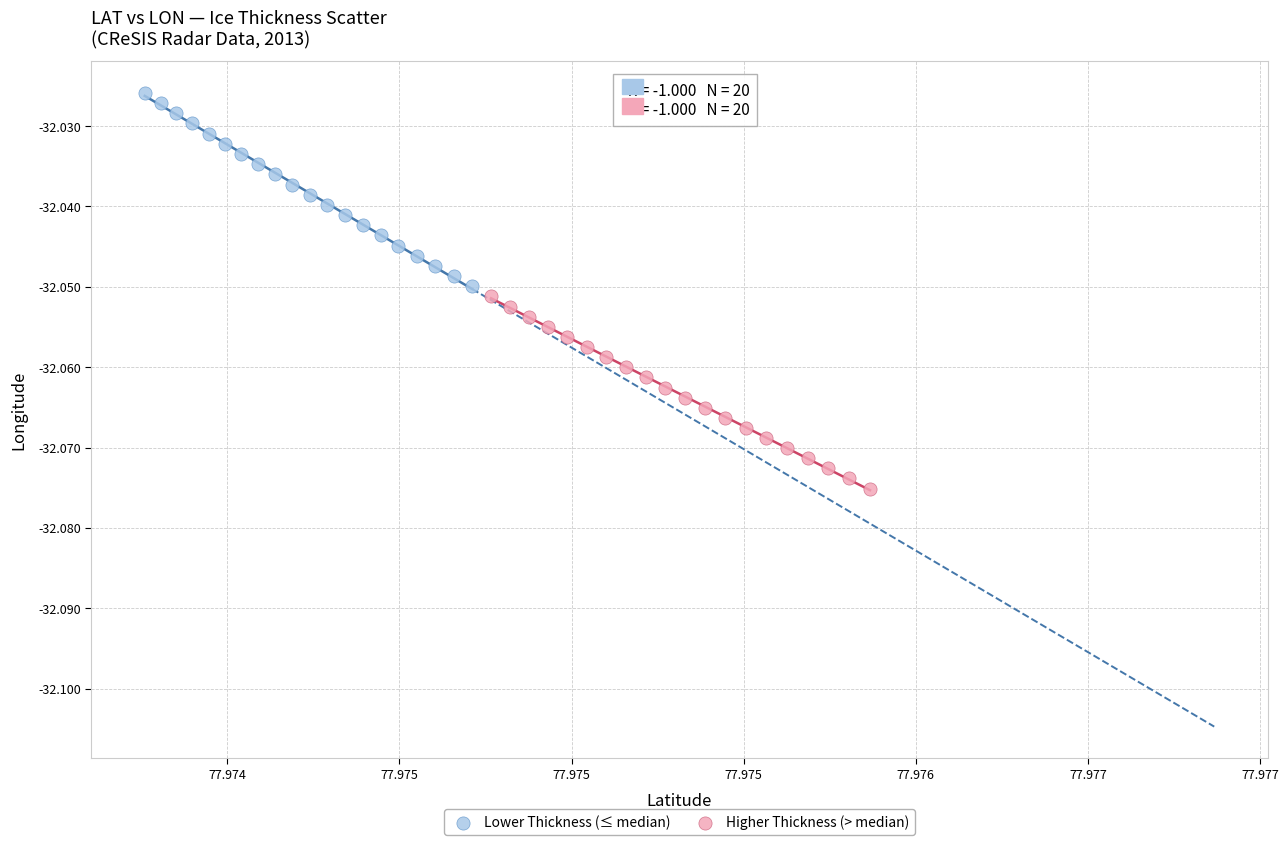

Which series has the widest spread of Y values?

Lower Thickness (≤ median)